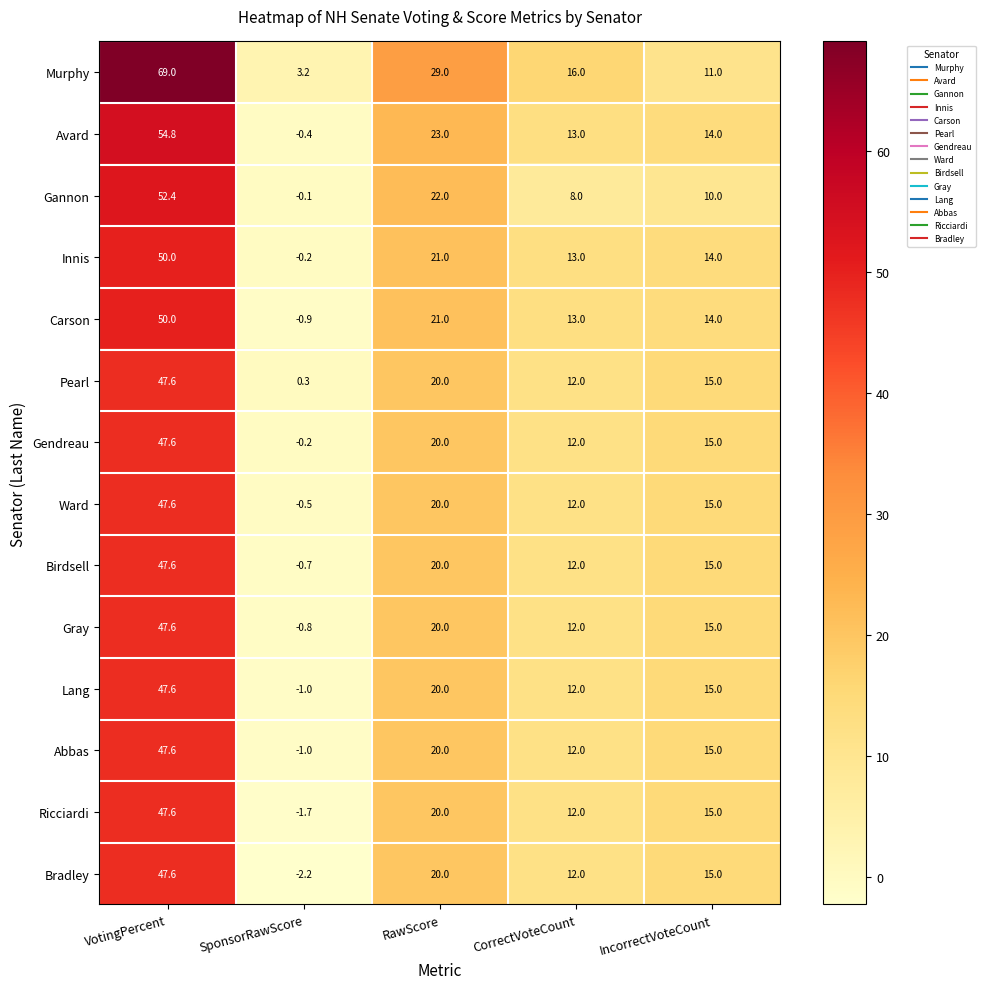

Which label corresponds to the largest value in the chart?

VotingPercent